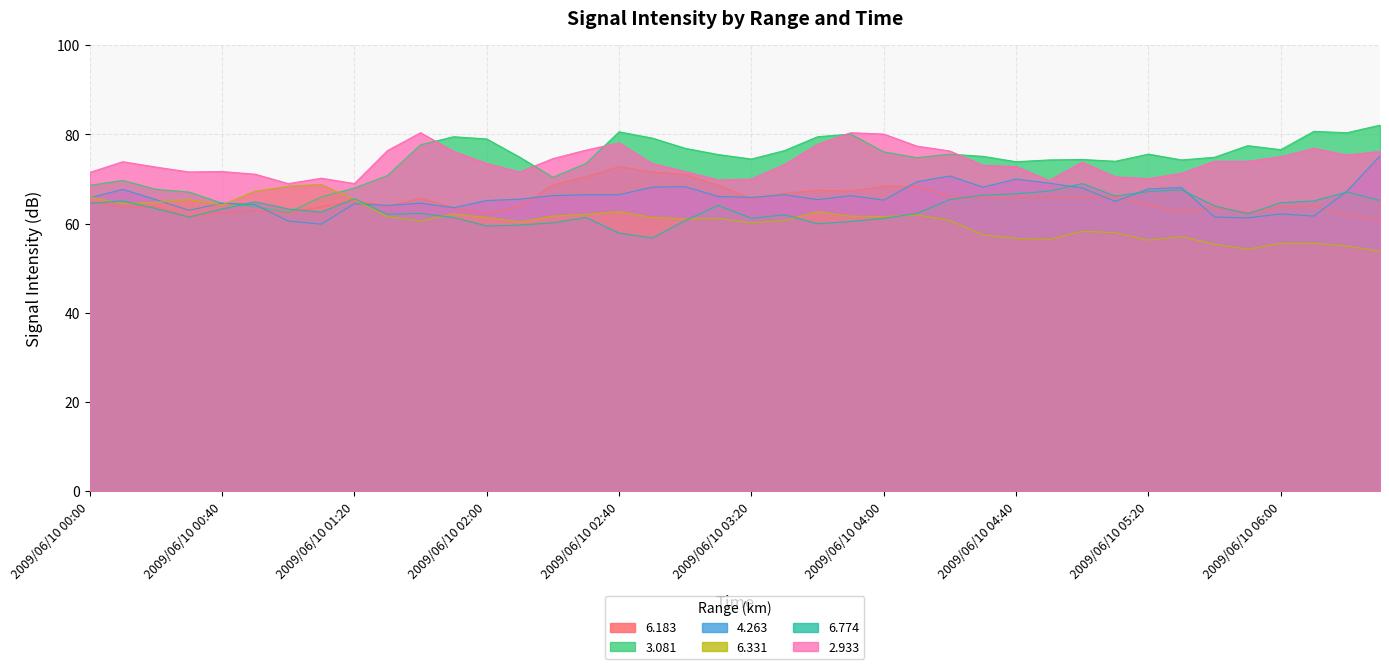

What is the total value across all series at 2009/06/10 04:20?

414.9